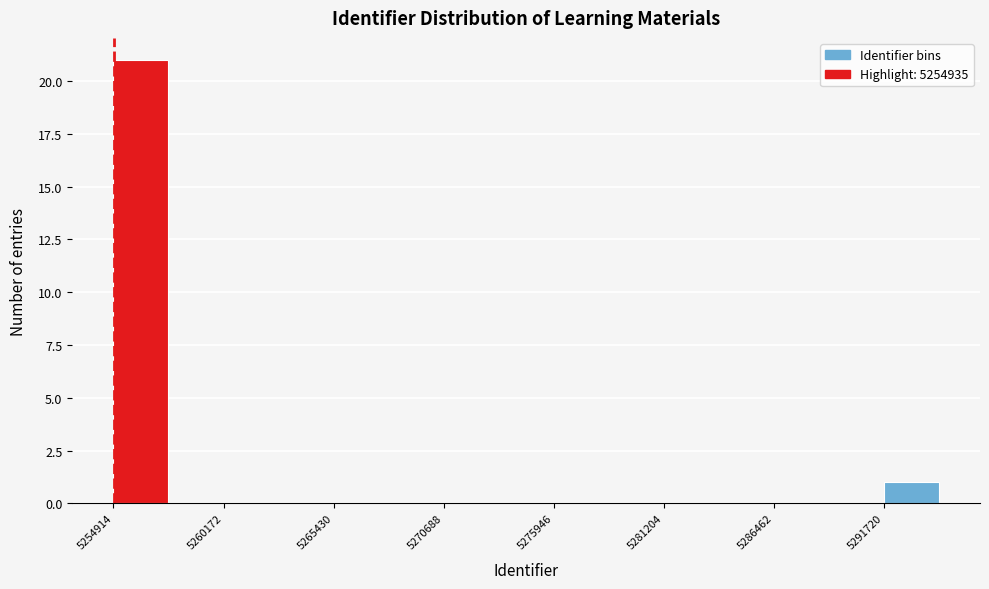

Around what value on the x-axis is the tallest bar? Give the approximate position of its centre, as read against the axis.

5256000